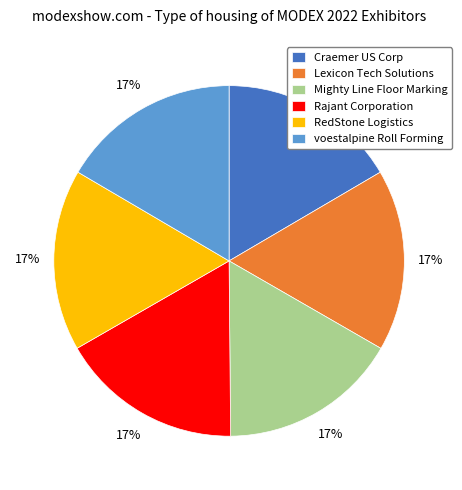

What is the ratio of the value at Rajant Corporation to the value at Lexicon Tech Solutions?

1.0